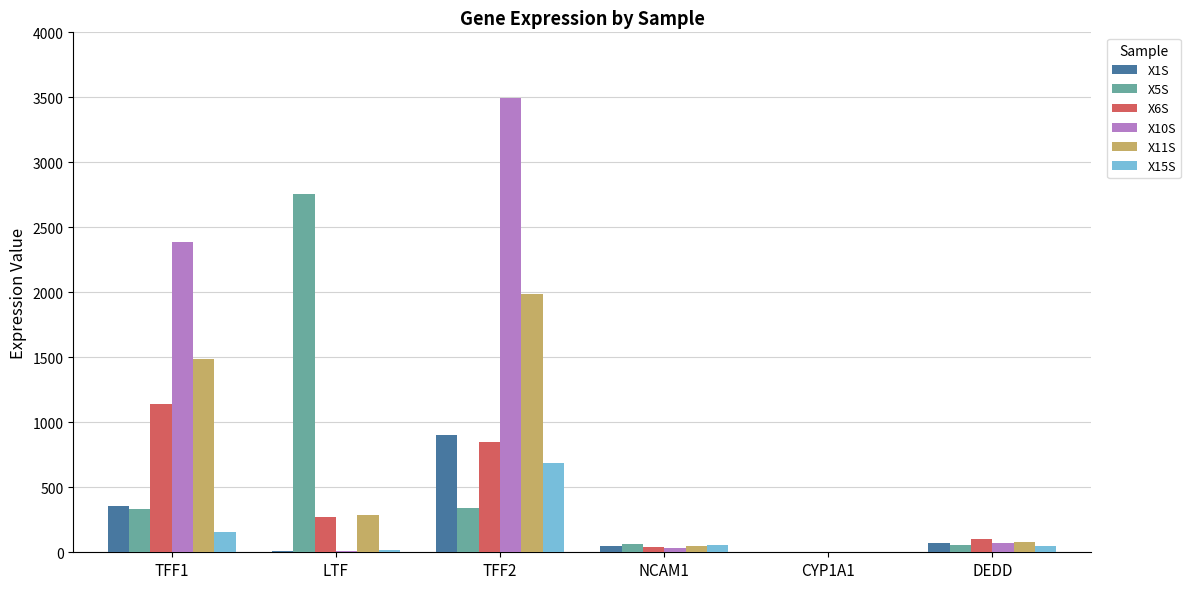

What is the maximum value shown in the chart?

3496.7